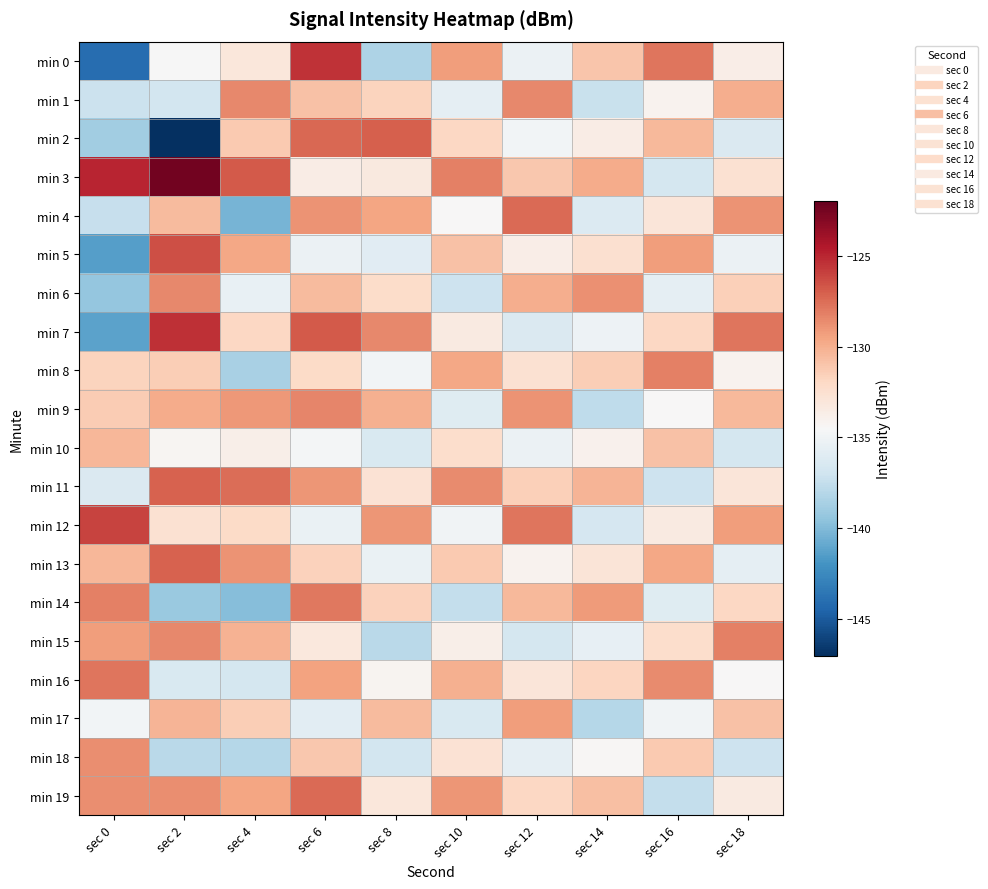

What is the spread (max minus min) of values at sec 8?

11.4